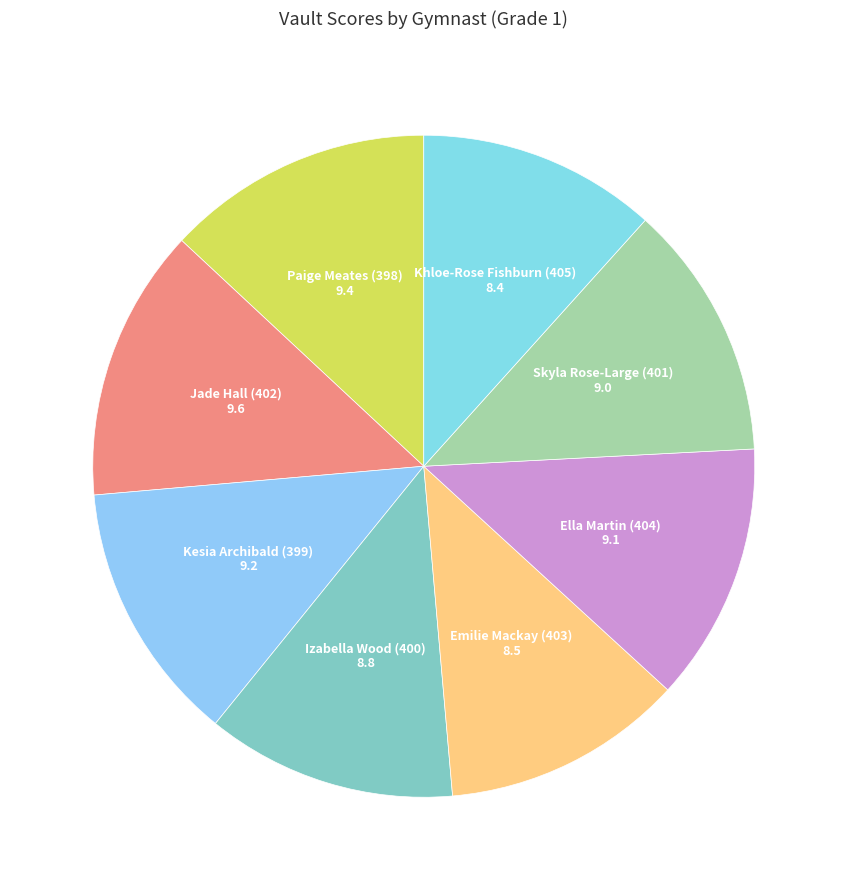

Is Izabella Wood (400) the majority of the pie?

No